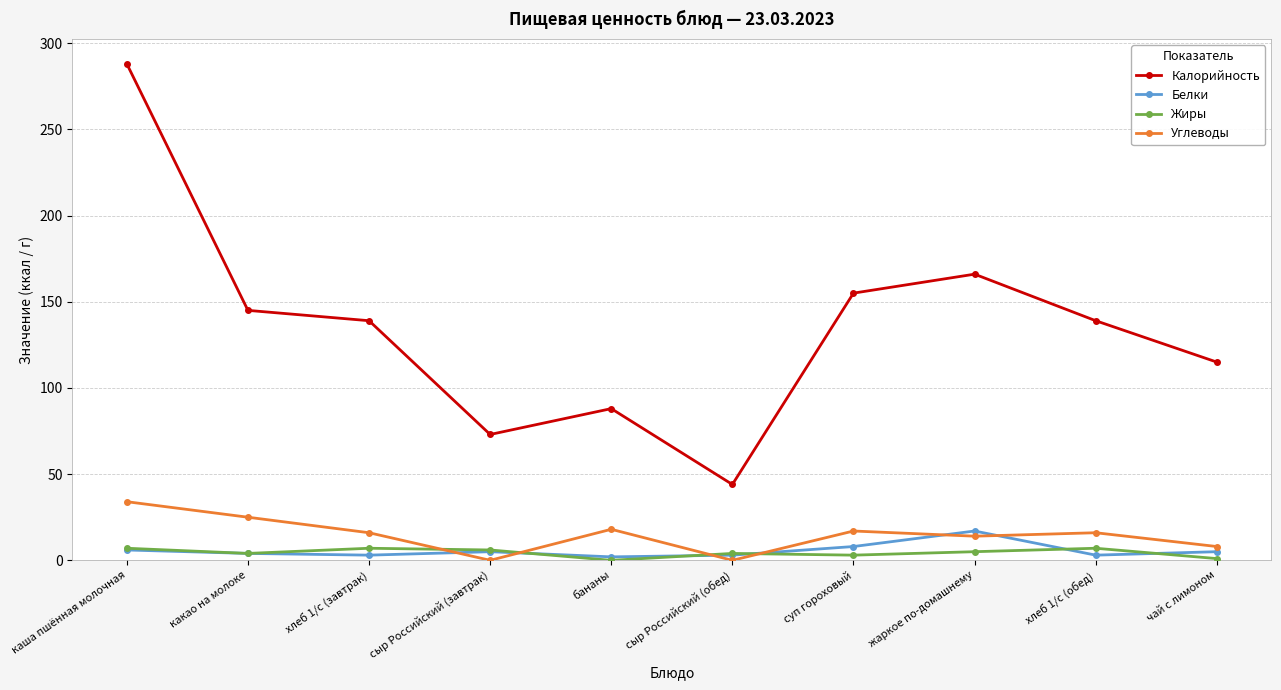

How many values in the Калорийность series are below 139?

4